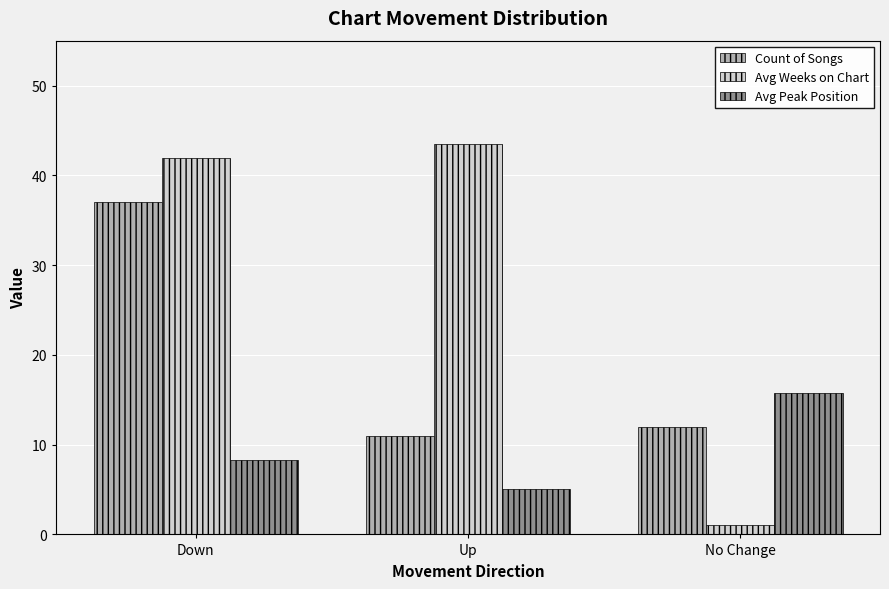

What is the value of the Count of Songs bar at the 1st from the left?

37.0